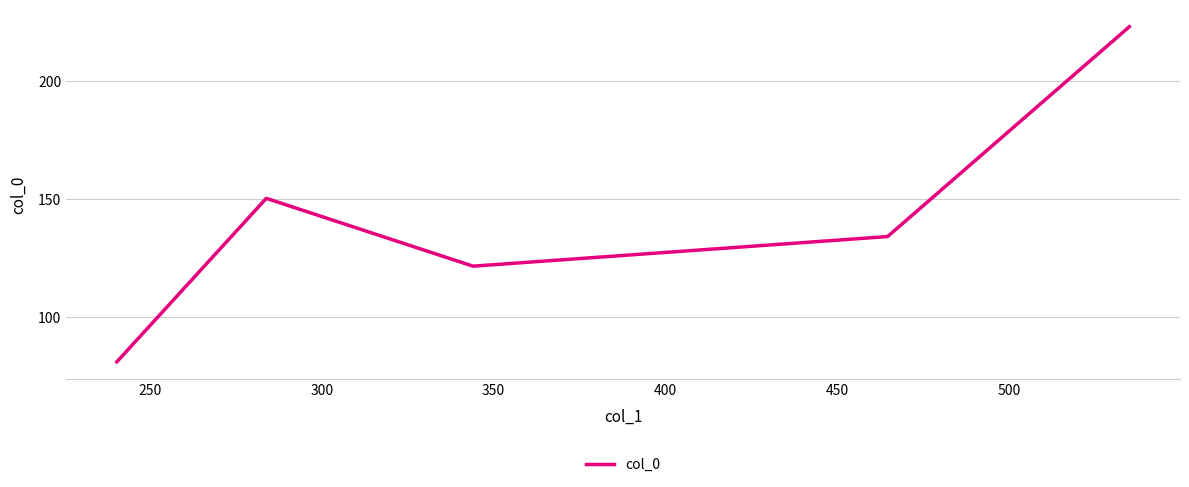

What is the average value?

142.1